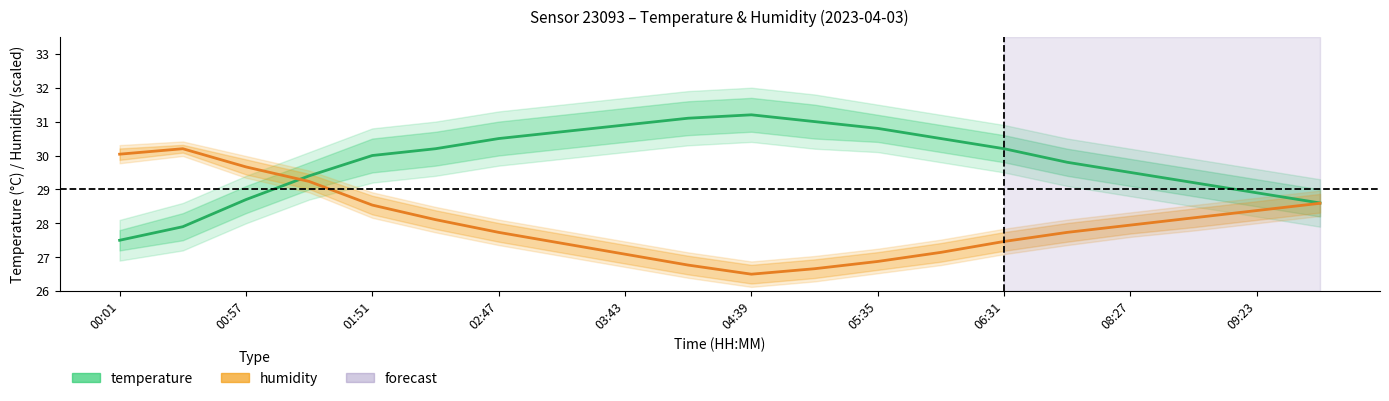

How many values in the temperature series are below 30?

9